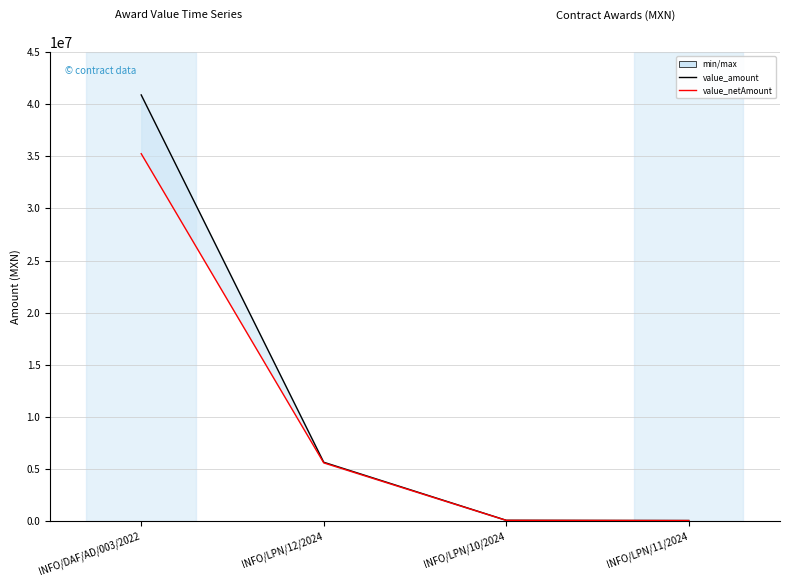

What is the maximum value shown in the chart?

40896008.0